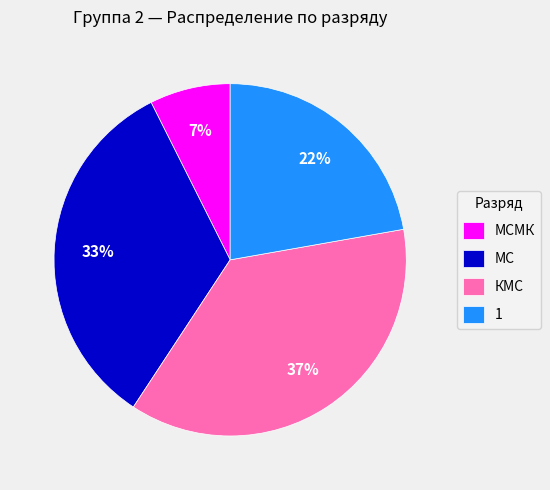

Does any single category account for the majority?

No